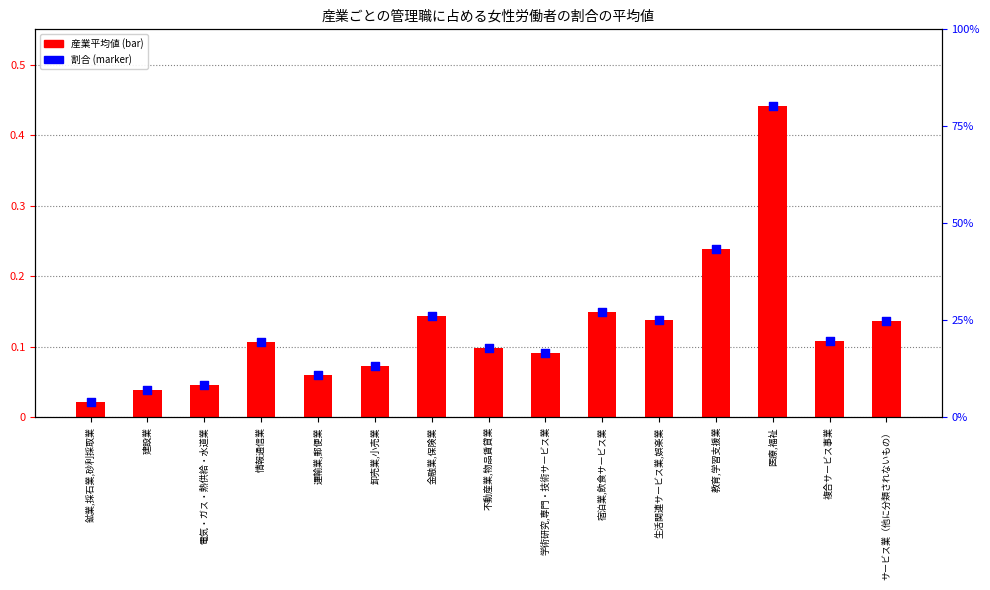

What are all the series names shown in the legend?

産業平均値, 割合（点）